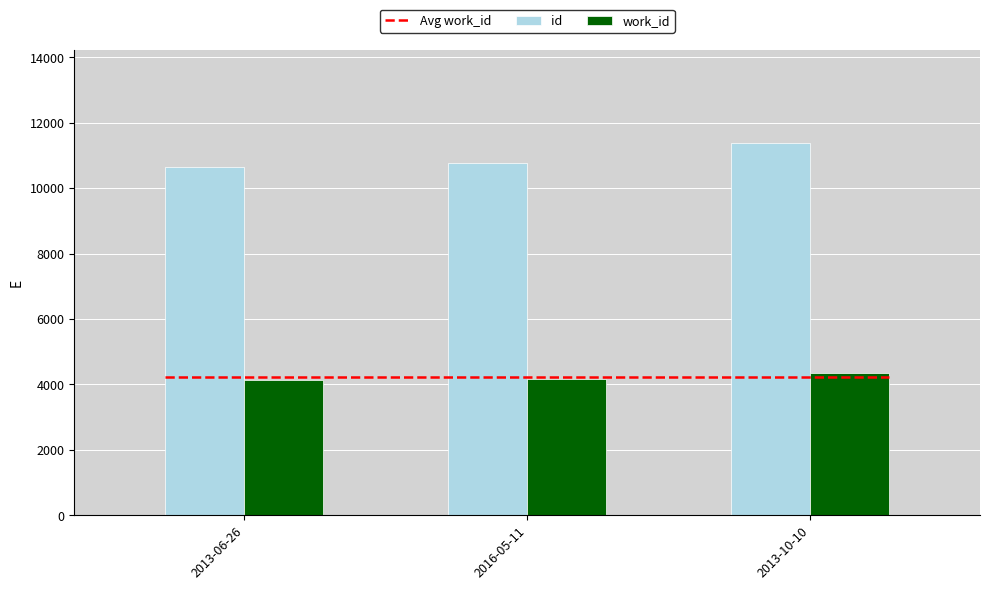

At which label is id closest to 11018?

2016-05-11